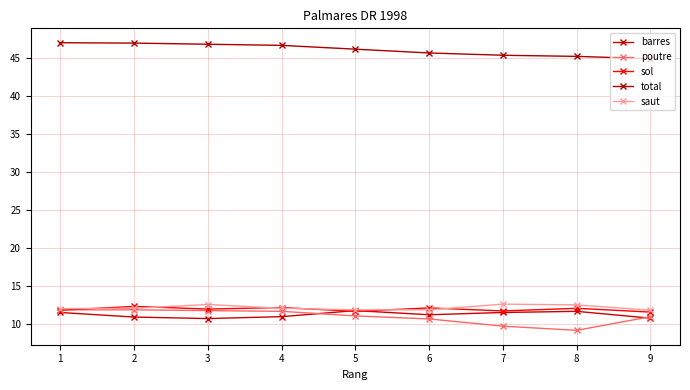

True or false: barres has a value of 17.5 at 7.

False